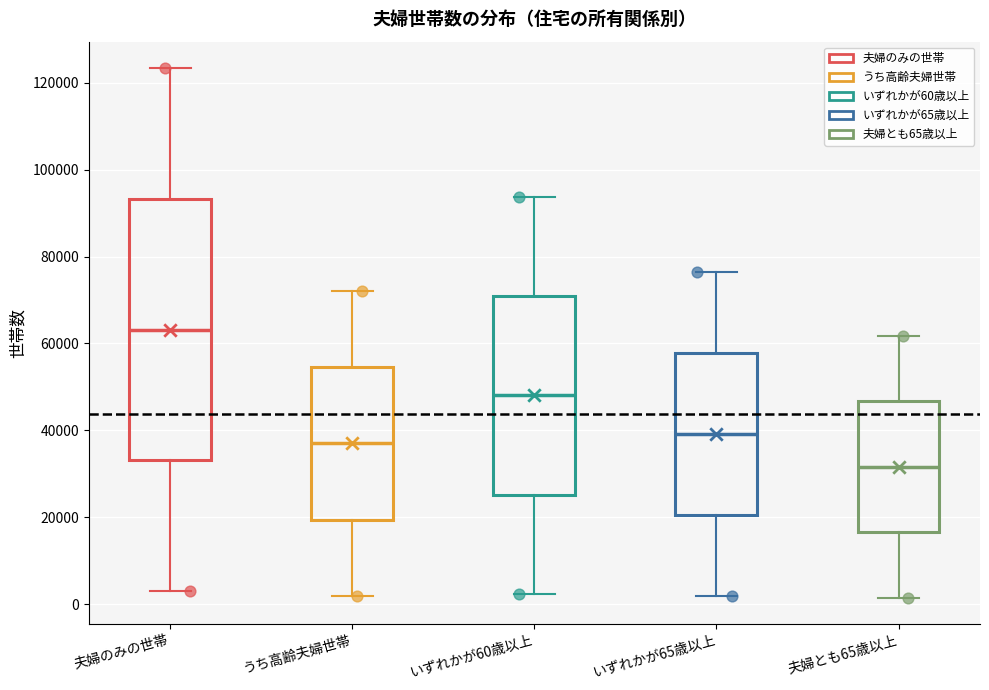

Where is the lower edge of the box for うち高齢夫婦世帯 on the y-axis? The values are not printed on the chart, so give them approximately, as read against the axis.

20000